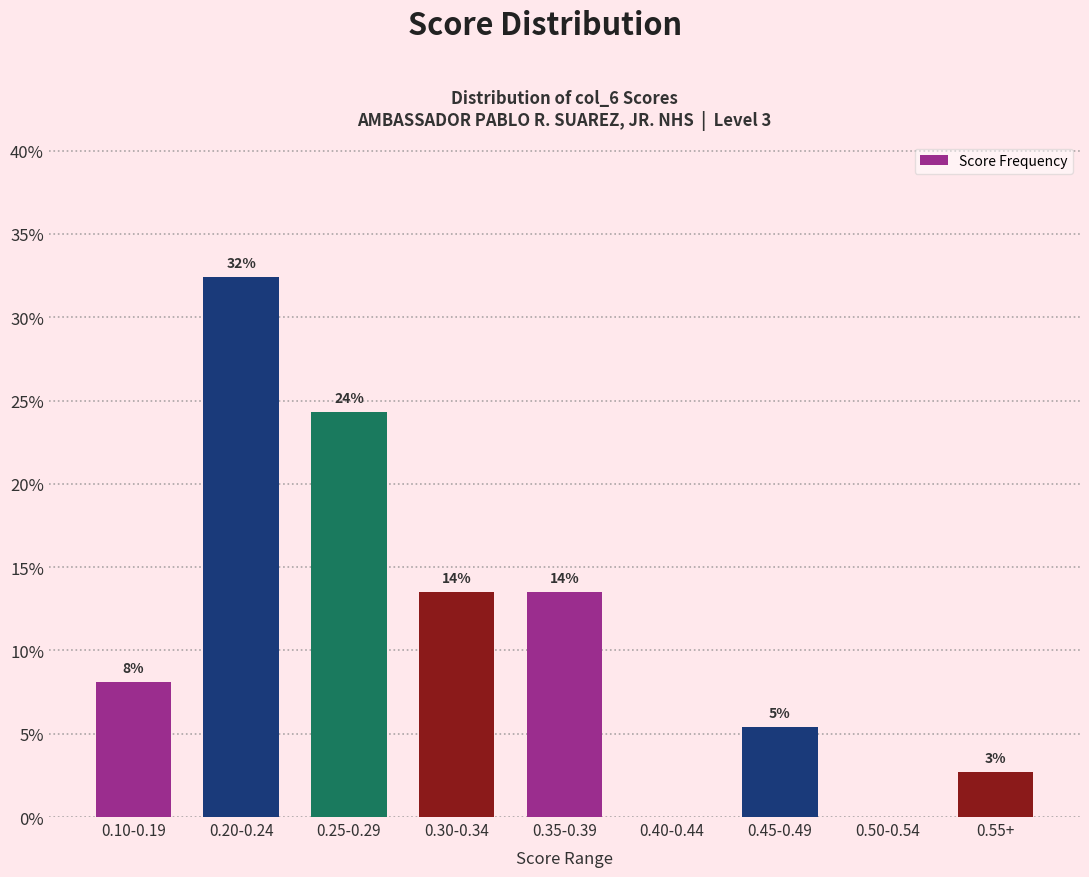

Are the bars horizontal?

No